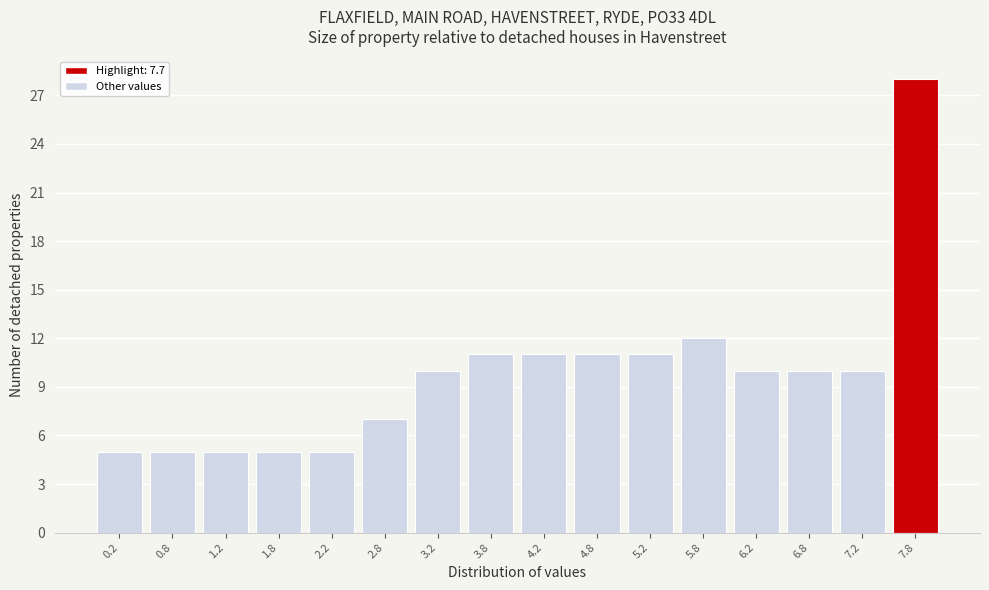

Reading left to right, transcribe this chart: for each bar, give the range it covers on the x-axis and its height. The values are not printed on the chart, so give them approximately, as read against the axis.

0.0 to 0.5: 5
0.5 to 1.0: 5
1.0 to 1.5: 5
1.5 to 2.0: 5
2.0 to 2.5: 5
2.5 to 3.0: 7
3.0 to 3.5: 10
3.5 to 4.0: 11
4.0 to 4.5: 11
4.5 to 5.0: 11
5.0 to 5.5: 11
5.5 to 6.0: 12
6.0 to 6.5: 10
6.5 to 7.0: 10
7.0 to 7.5: 10
7.5 to 8.0: 28